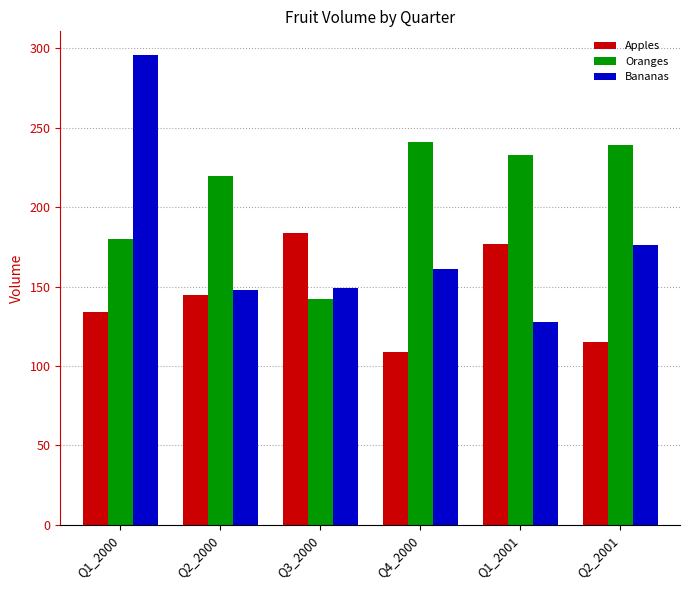

Does the chart contain any negative values?

No